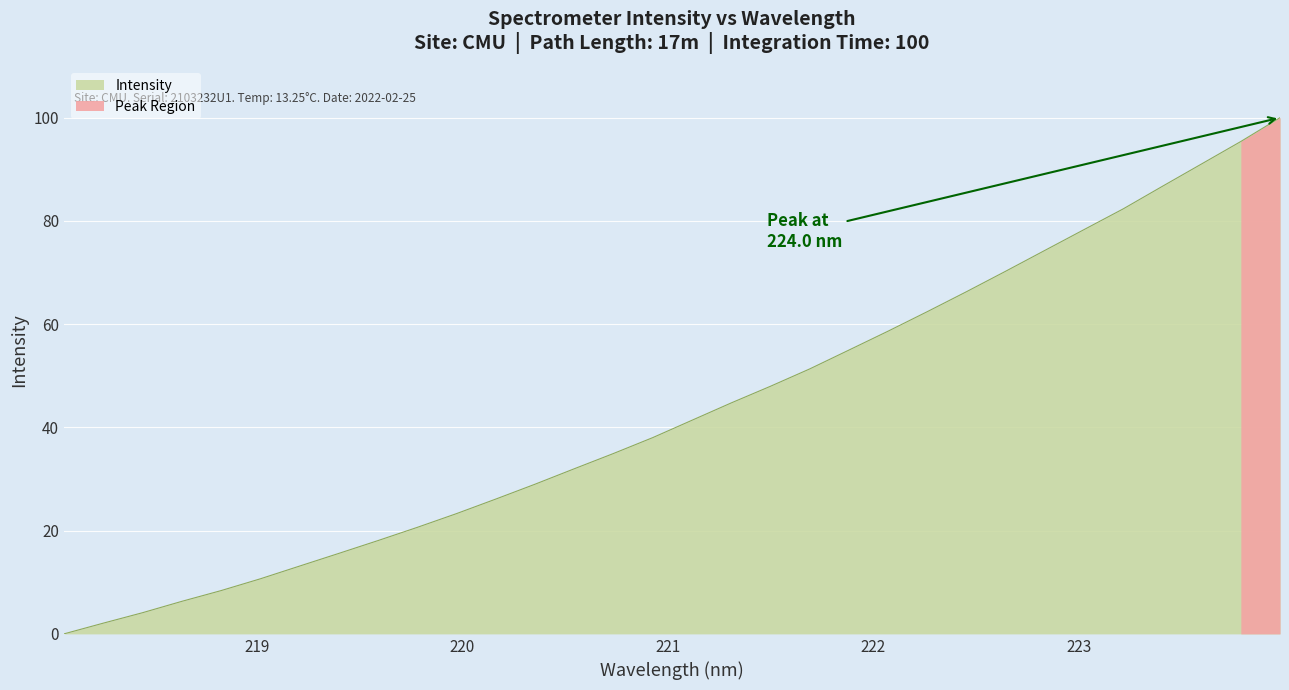

What position from the right is 220.9264?

17